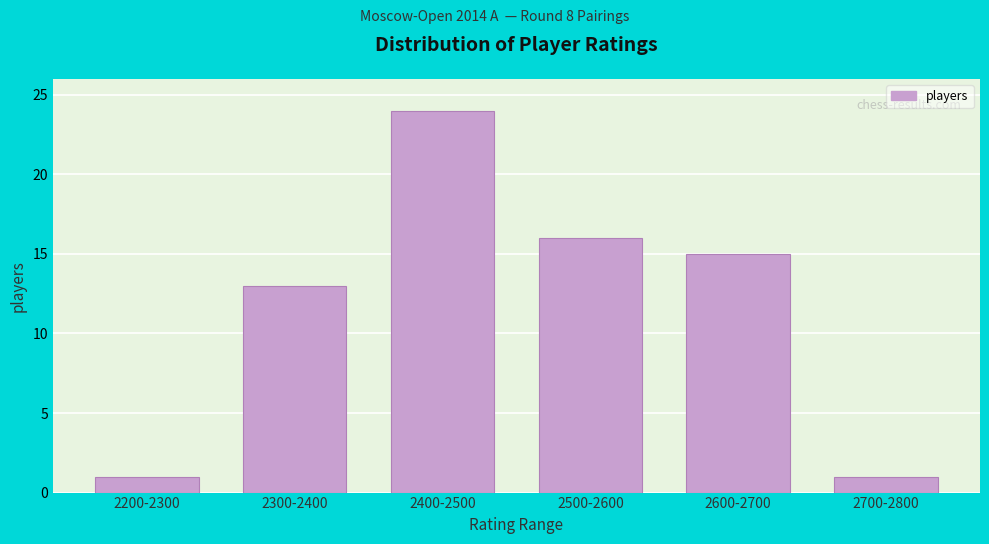

Reading left to right, what are all the values shown in this chart?

2200-2300=1	2300-2400=13	2400-2500=24	2500-2600=16	2600-2700=15	2700-2800=1